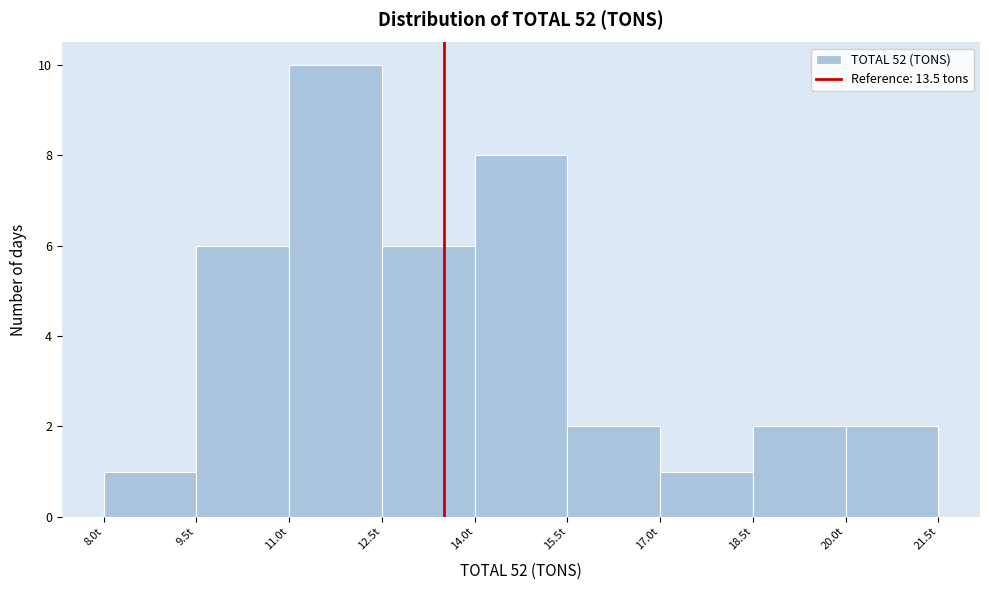

Reading left to right, transcribe this chart: for each bar, give the range it covers on the x-axis and its height. Neither the bar edges nor the heights are printed on the chart, so give them approximately, as read against the axes.

8.0 to 9.5: 1
9.5 to 11.0: 6
11.0 to 12.5: 10
12.5 to 14.0: 6
14.0 to 15.5: 8
15.5 to 17.0: 2
17.0 to 18.5: 1
18.5 to 20.0: 2
20.0 to 21.5: 2